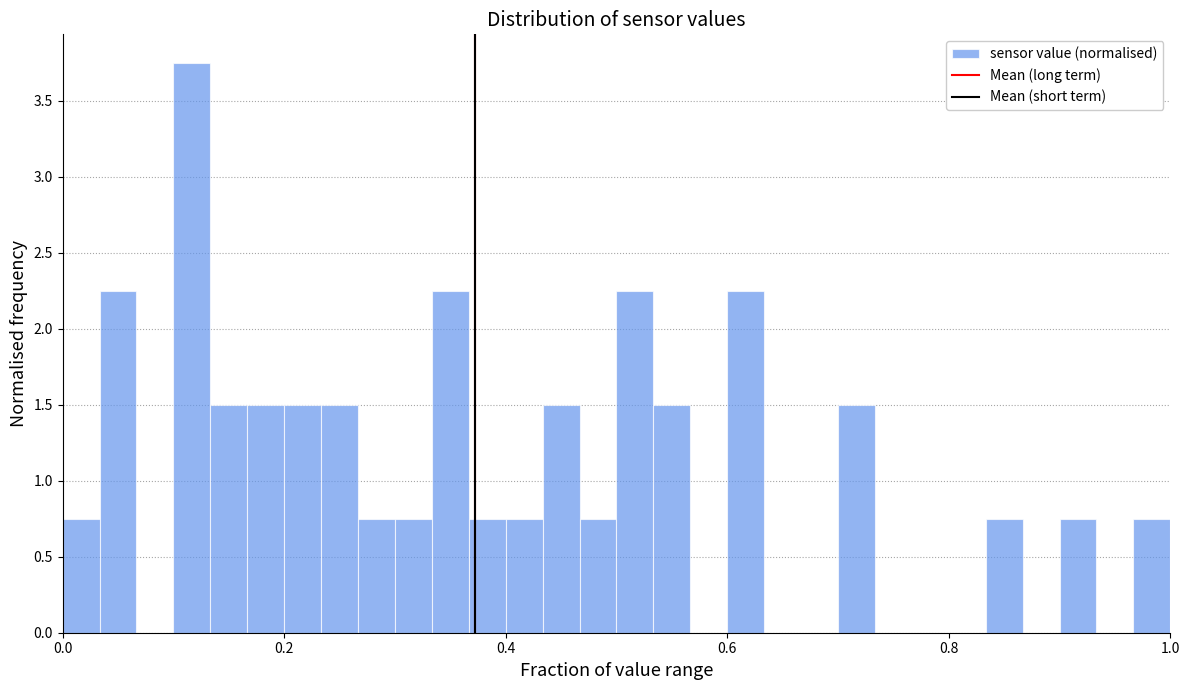

Read against the x-axis, roughly where is the centre of the tallest bar?

0.12